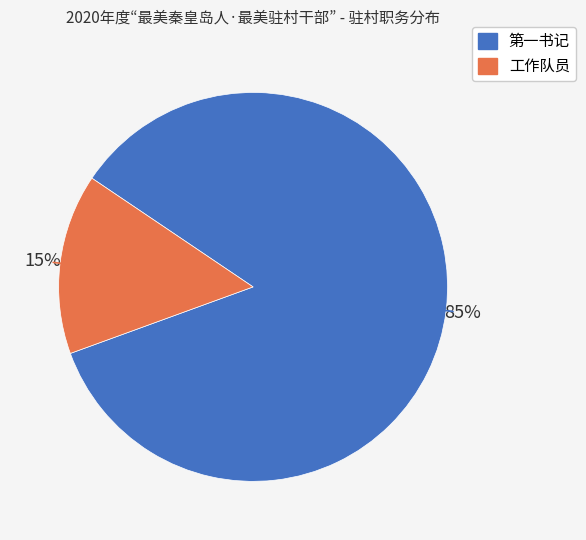

What is the ratio of the value at 第一书记 to the value at 工作队员?

5.7